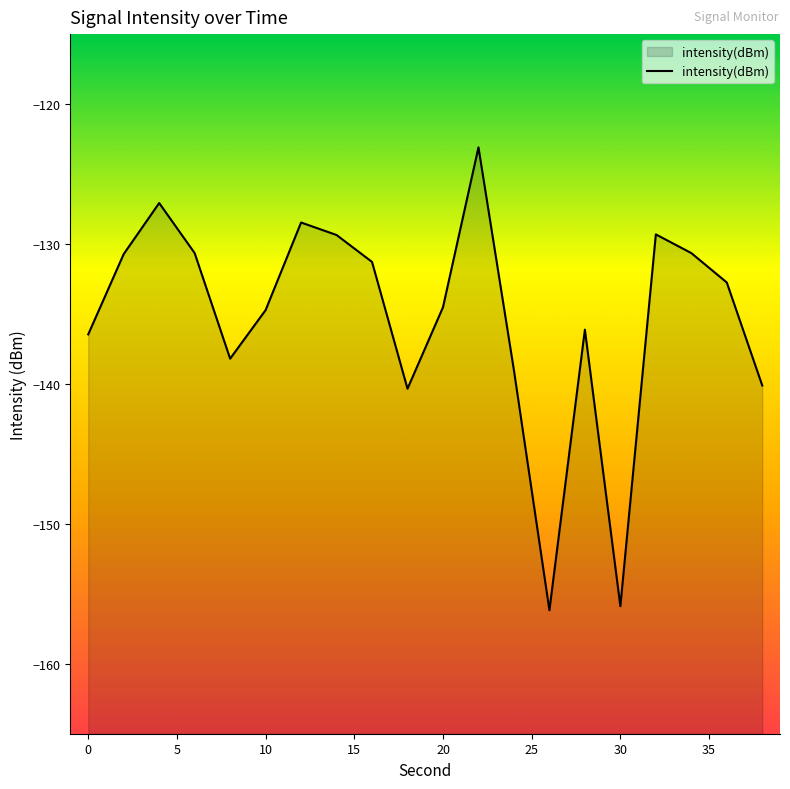

At which category does the data reach its first local peak?

4